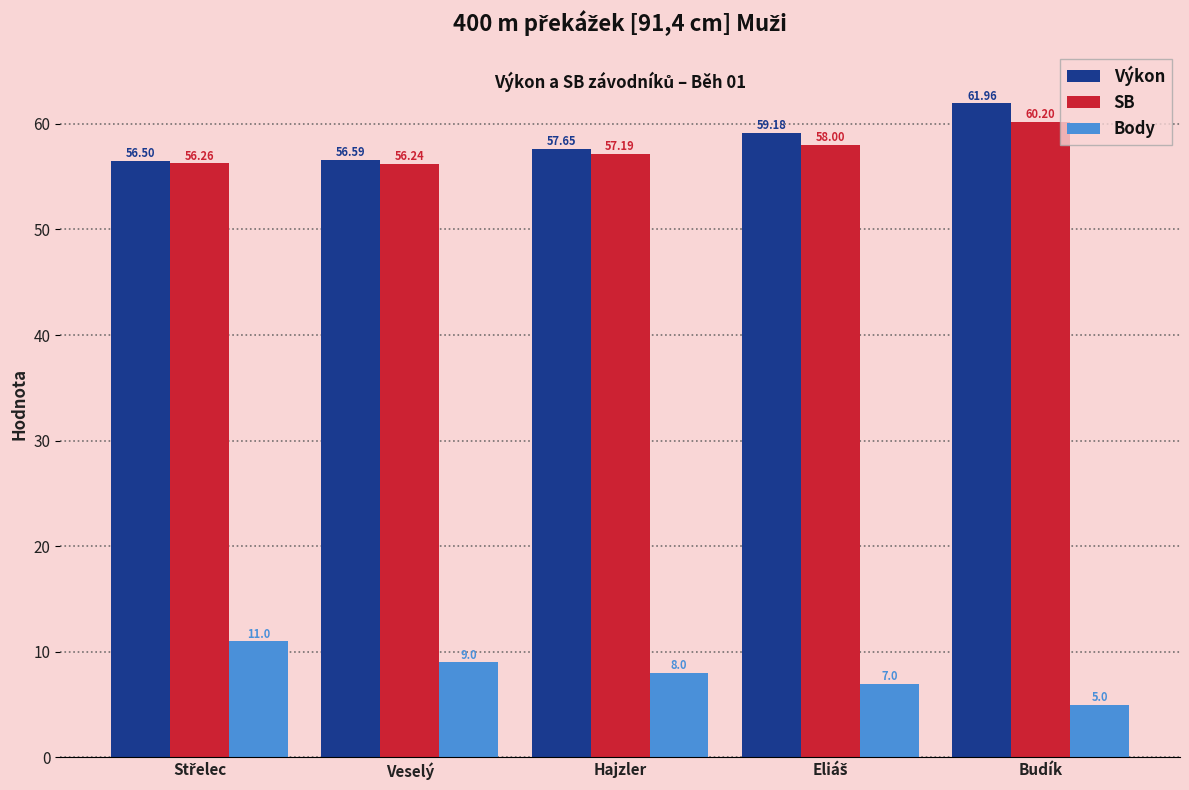

What is the difference between the maximum and minimum values in the Body series?

6.0